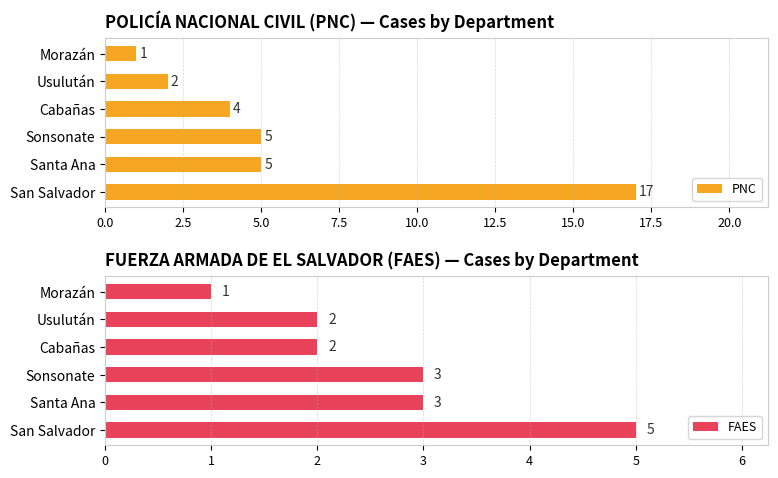

Reading left to right, what are all the values shown in this chart?

PNC: 17	5	5	4	2	1
FAES: 5	3	3	2	2	1